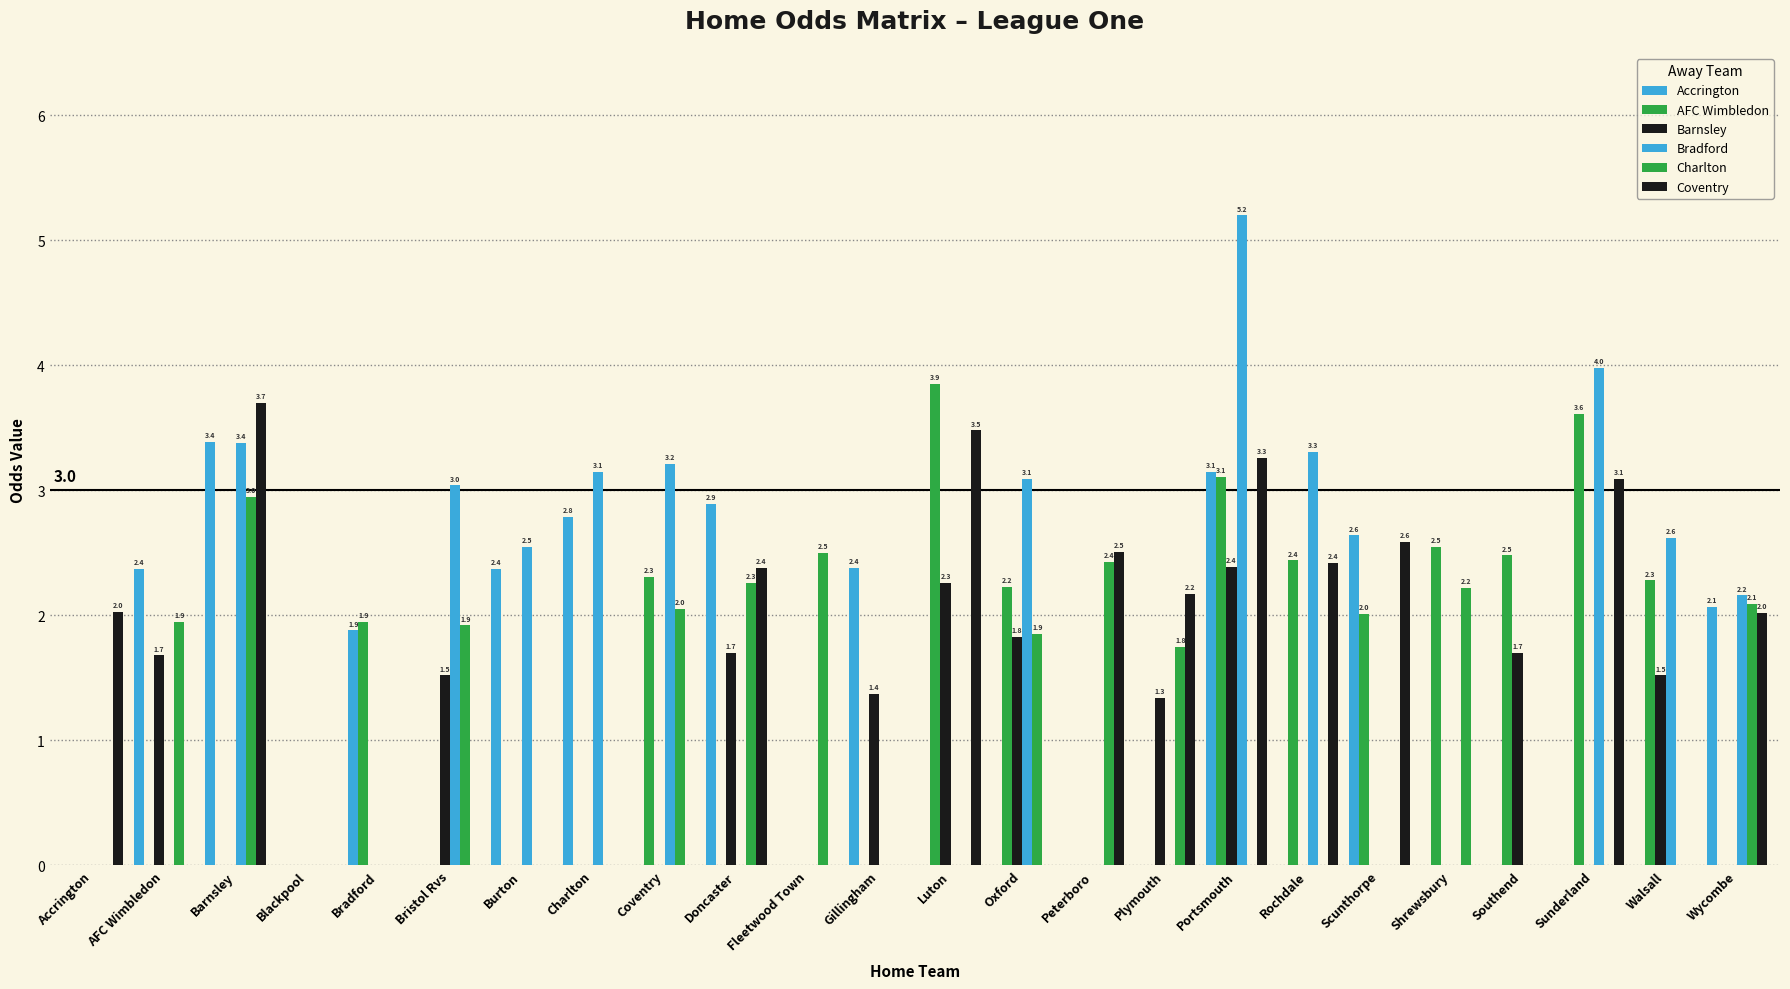

How many groups of bars are there?

24